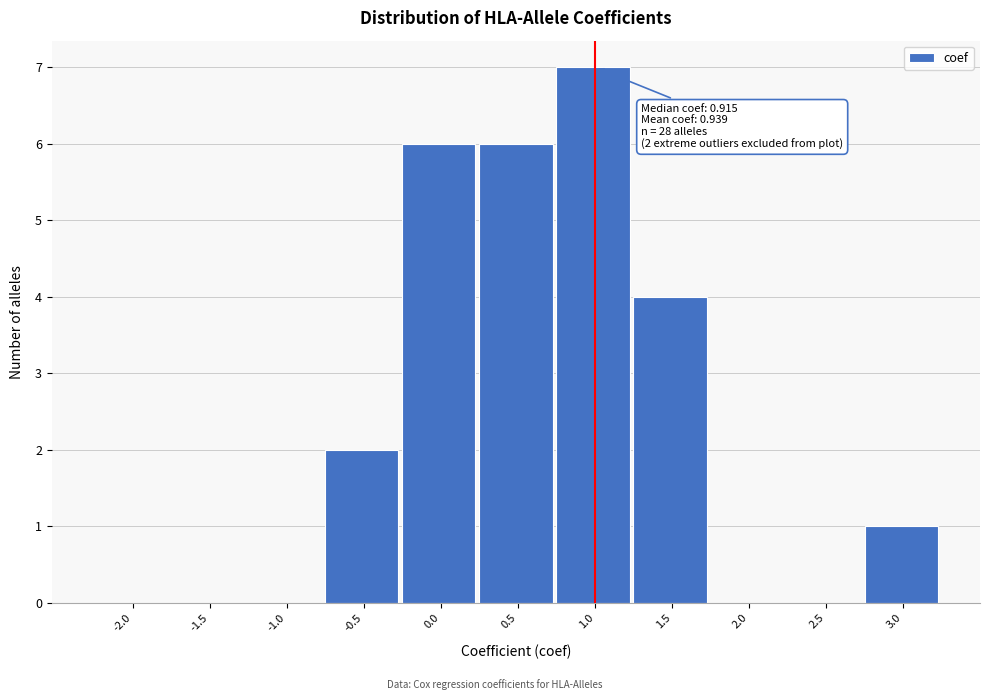

Reading left to right, what are all the values shown in this chart?

-2.0=0	-1.5=0	-1.0=0	-0.5=2	0.0=6	0.5=6	1.0=7	1.5=4	2.0=0	2.5=0	3.0=1